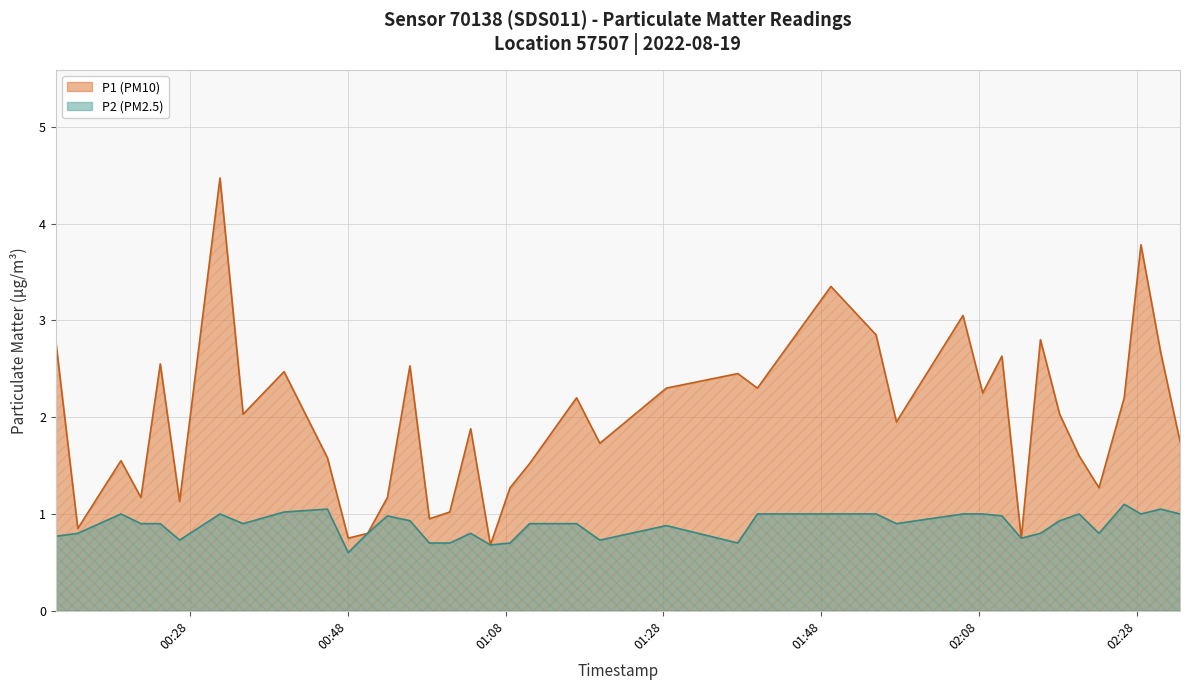

Rank the series by their average value, from lowest to highest.

P2 (PM2.5), P1 (PM10)